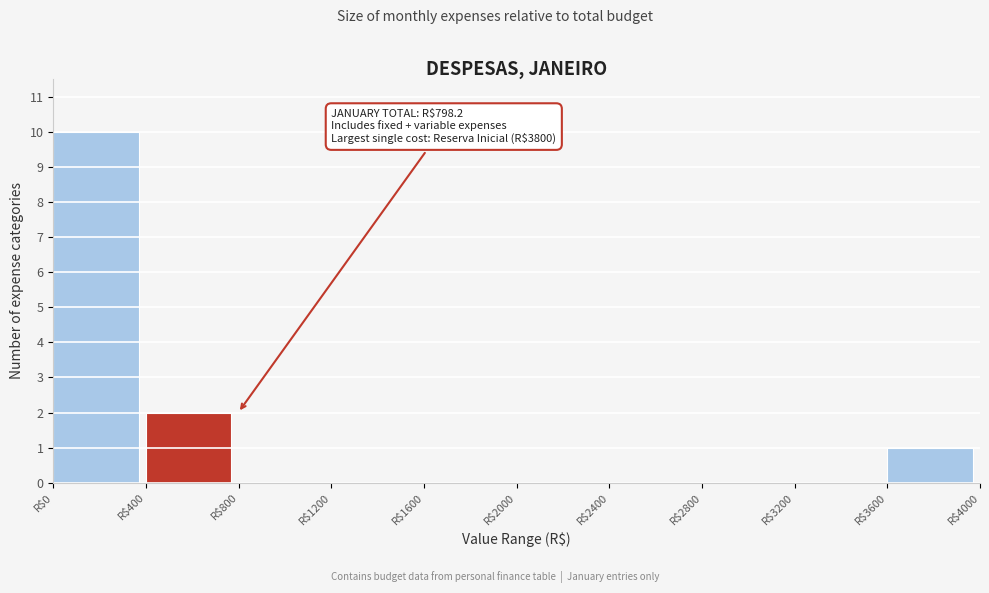

Which range on the x-axis has the tallest bar?

0 to 400